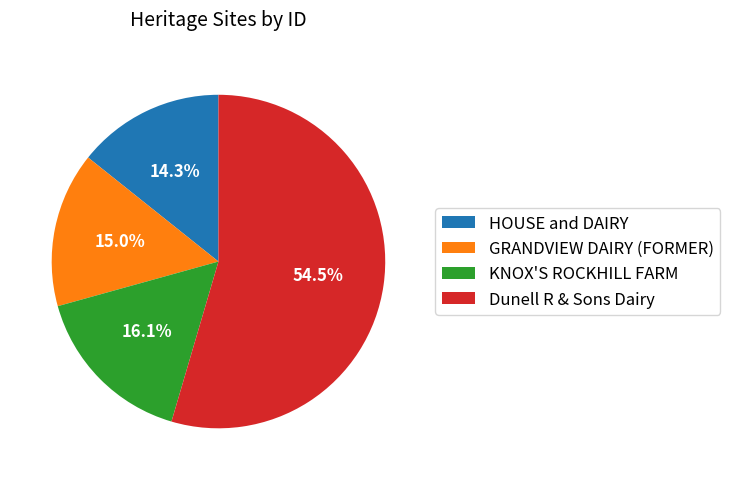

What percentage is the HOUSE and DAIRY slice, to the nearest percent?

14%